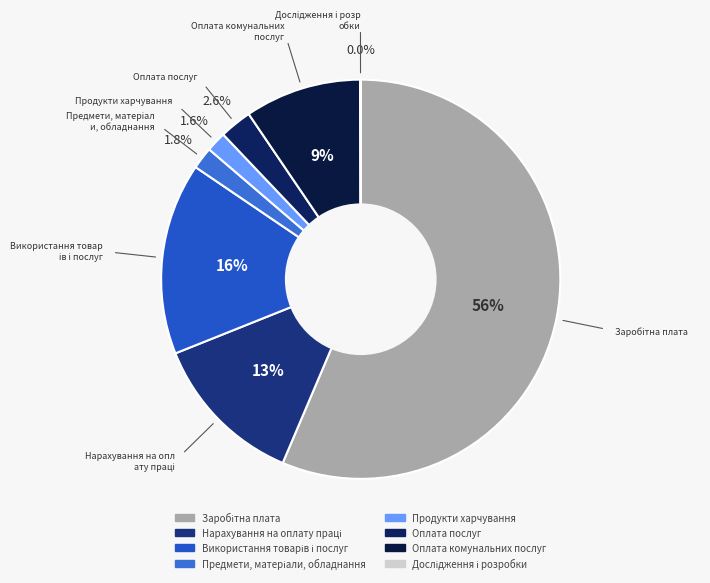

What is the smallest slice in the pie chart?

Дослідження і розробки